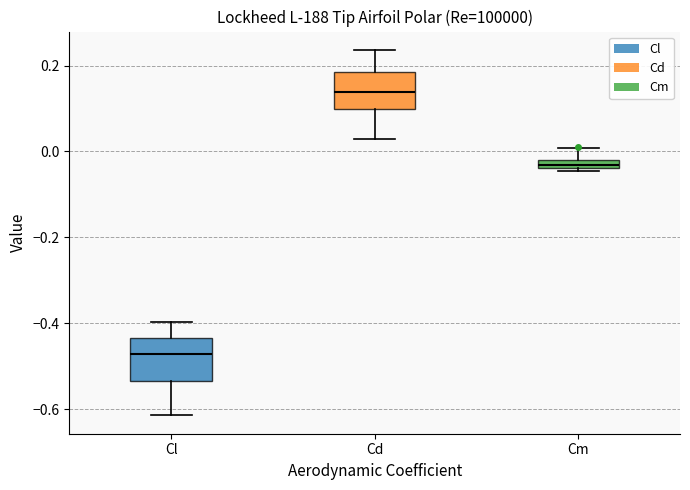

Which box's median line is the lowest?

Cl